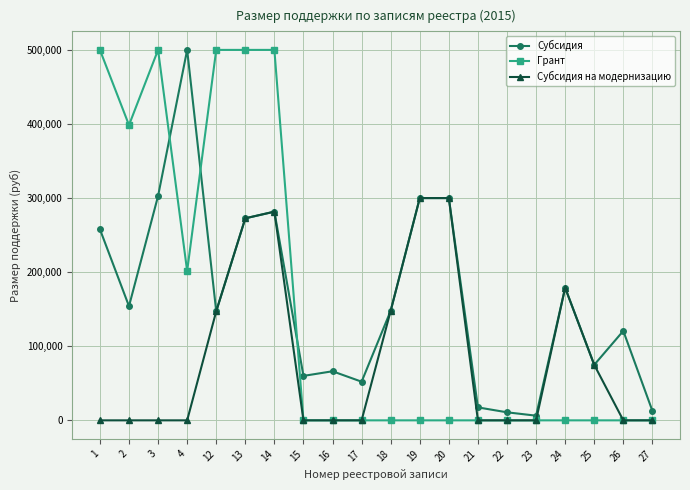

What is the value of the Грант point at the 7th from the left?

500000.0